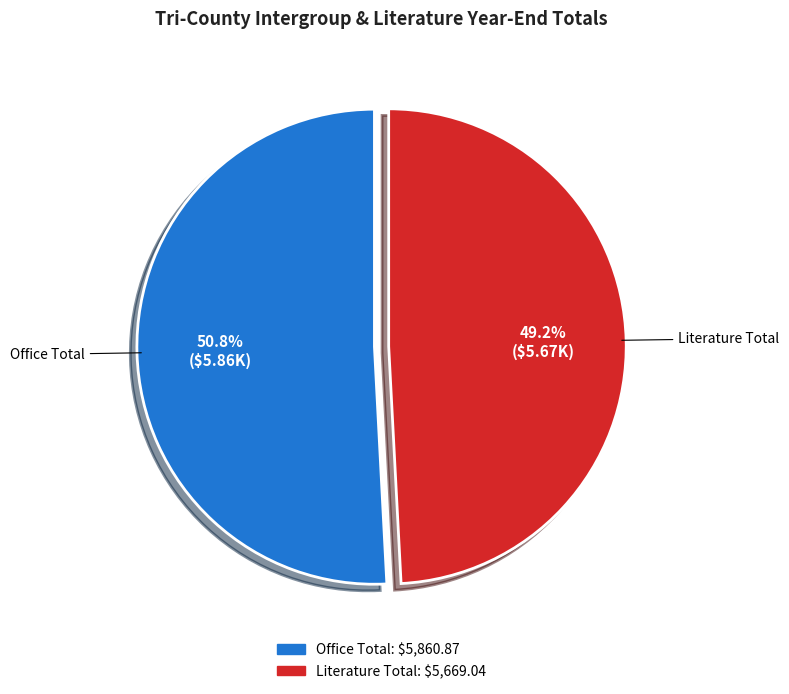

Does any single category account for the majority?

Yes